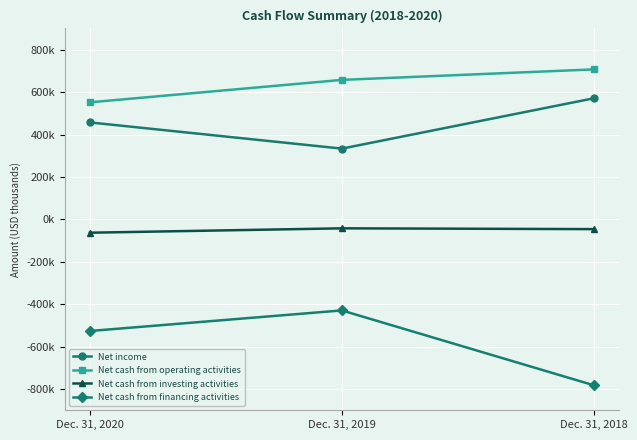

How many Net cash from operating activities values are between 551869 and 707126?

3